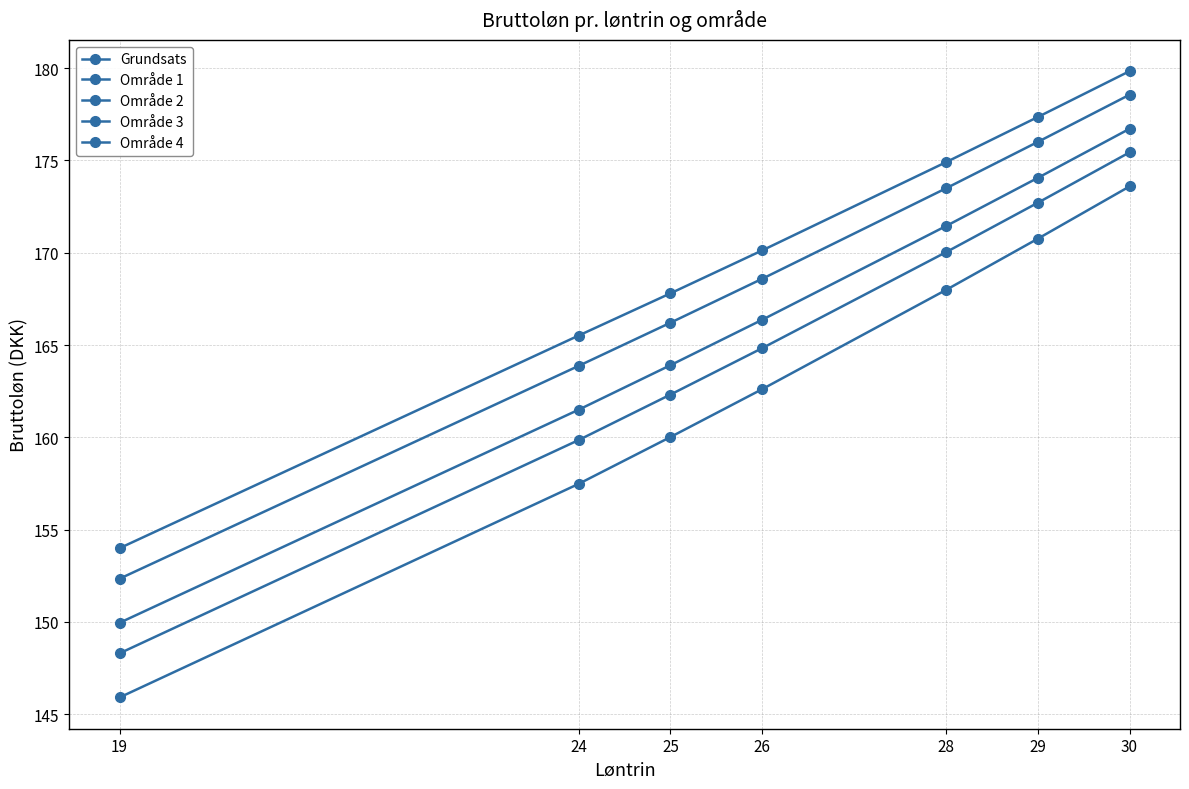

How many categories are shown in the chart?

7